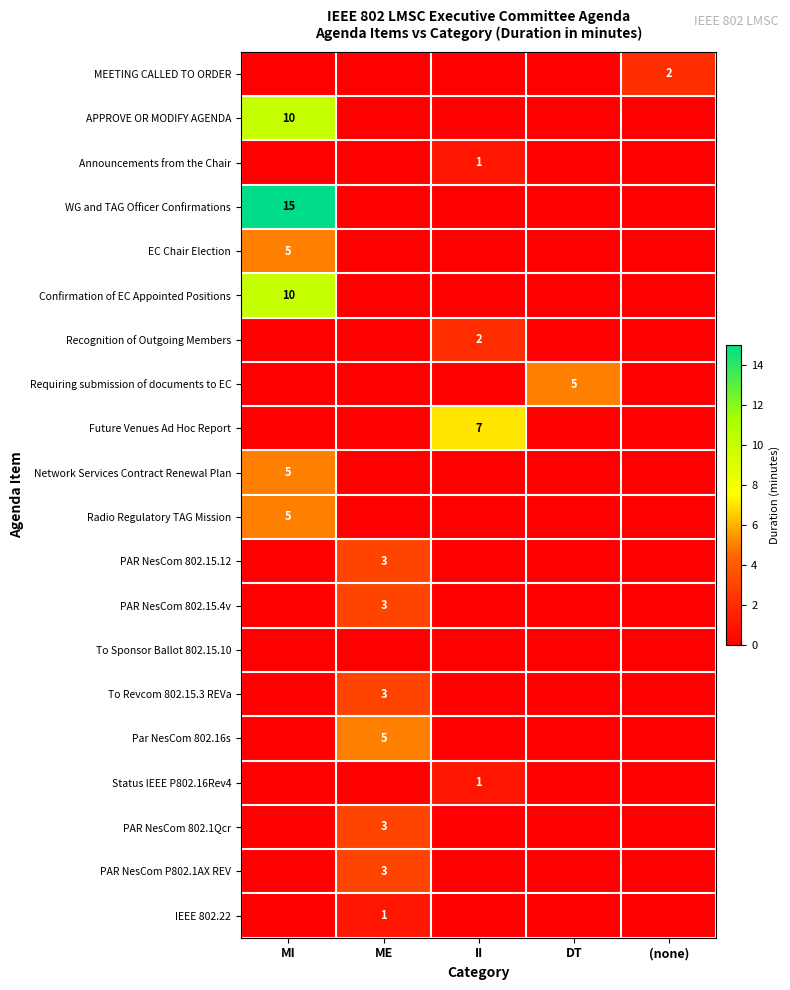

At which category is the sum across all series the highest?

MI